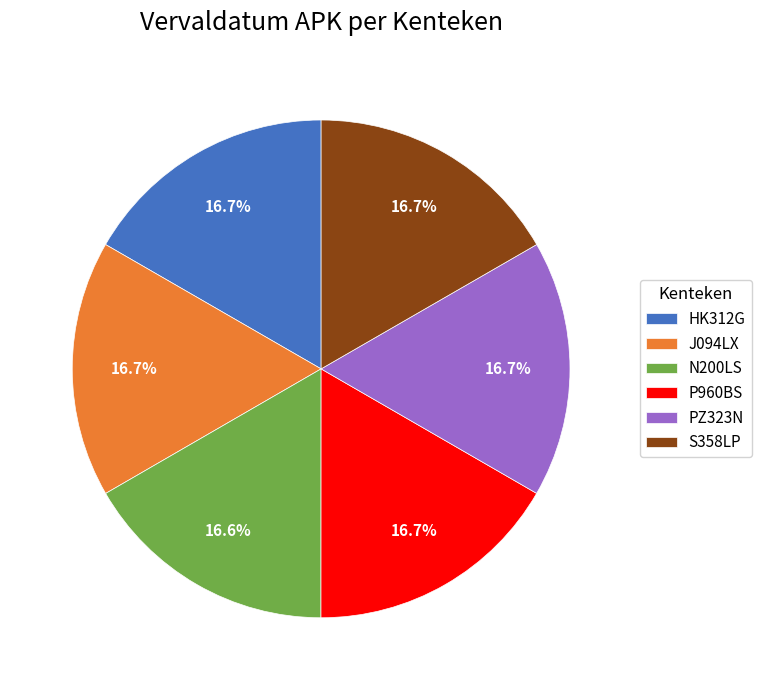

What portion of the pie excludes N200LS?

83.4%